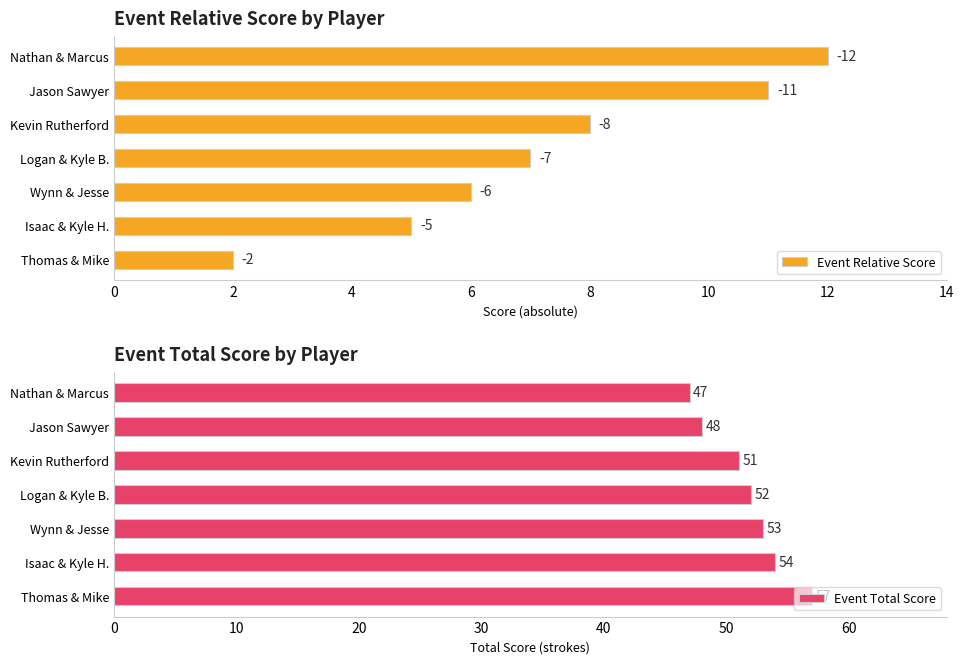

What is the average value of the Event Total Score series?

52